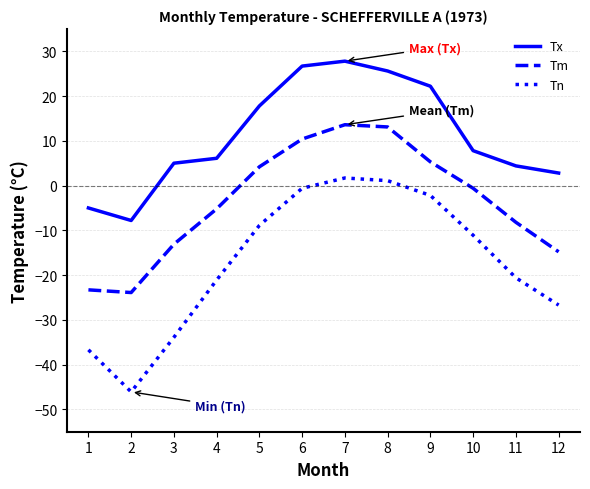

Is it true that Tn equals -20.6 at 11?

True